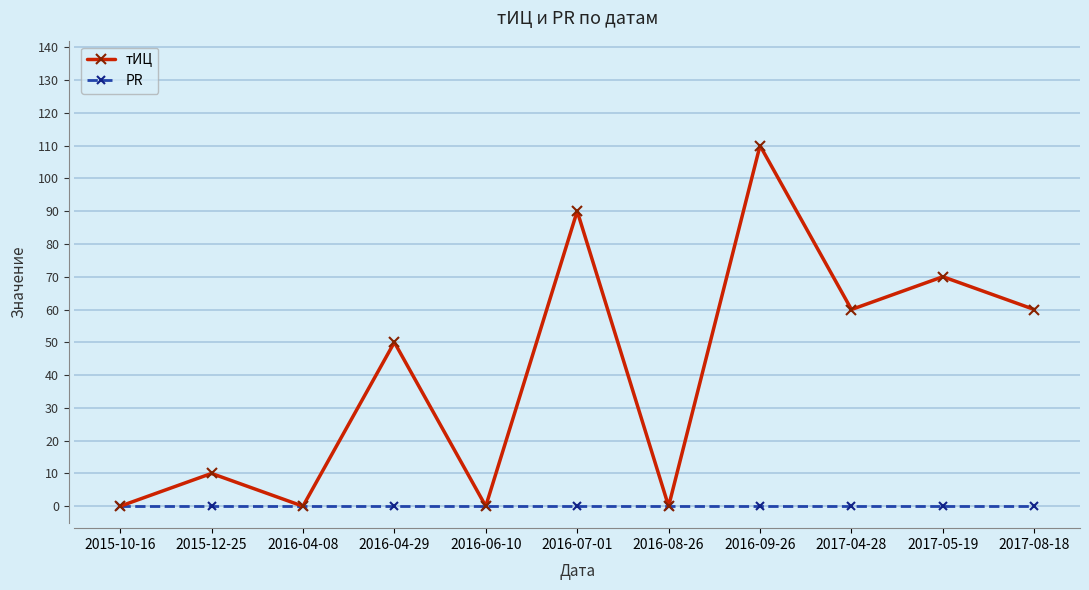

Which series has the largest range (max minus min)?

тИЦ